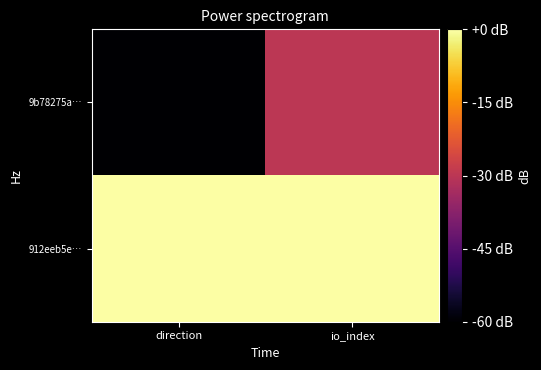

At direction, list the series in order from largest to smallest.

912eeb5e…, 9b78275a…